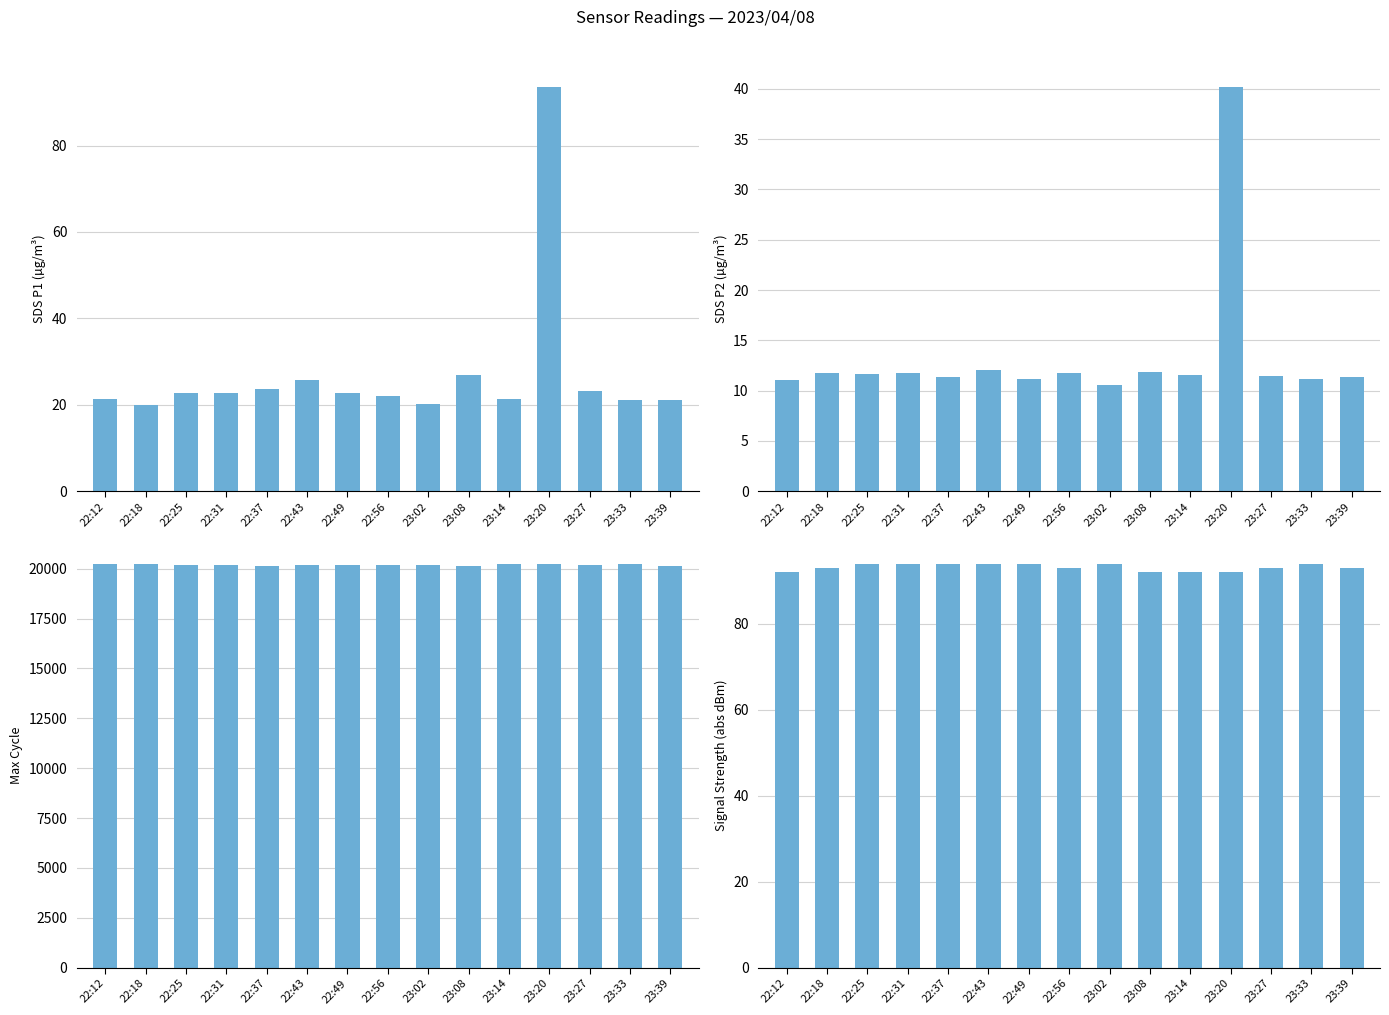

Is it true that Max_cycle equals 20160.0 at 22:49?

True